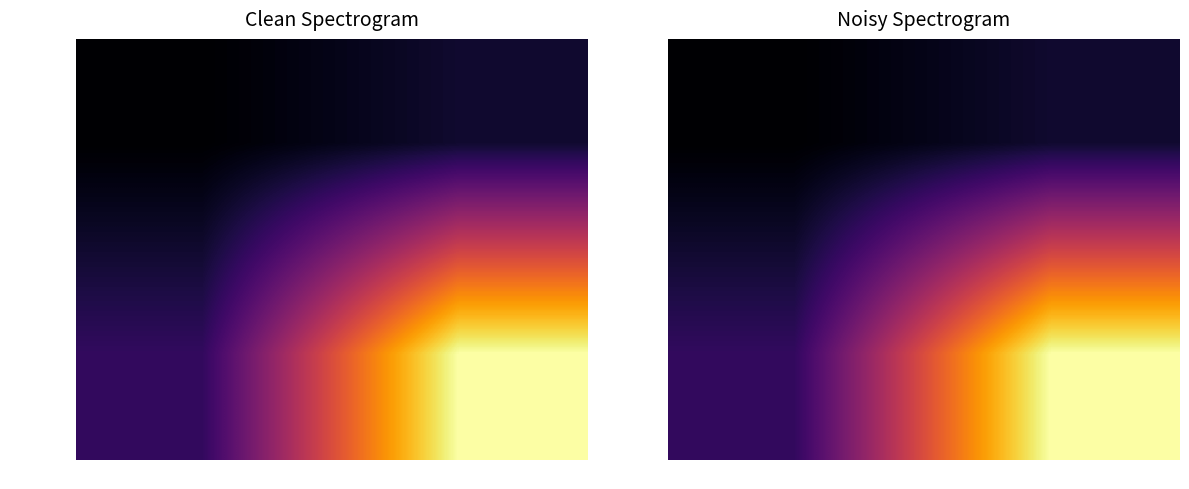

How many values in the 3cb66a27… series exceed 0?

1